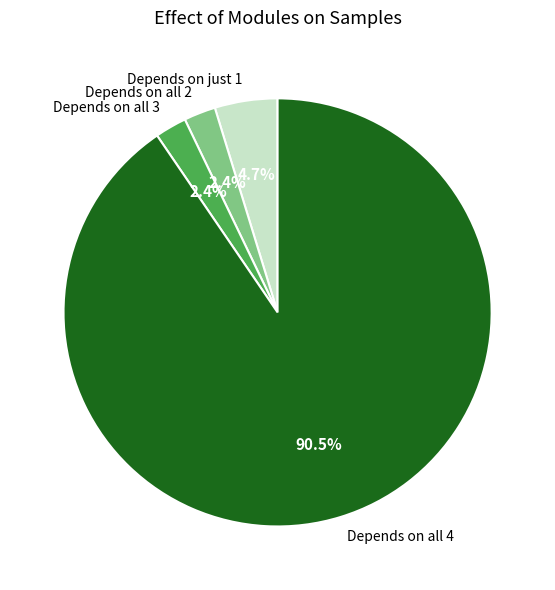

Is there any slice that represents more than half of the pie?

Yes